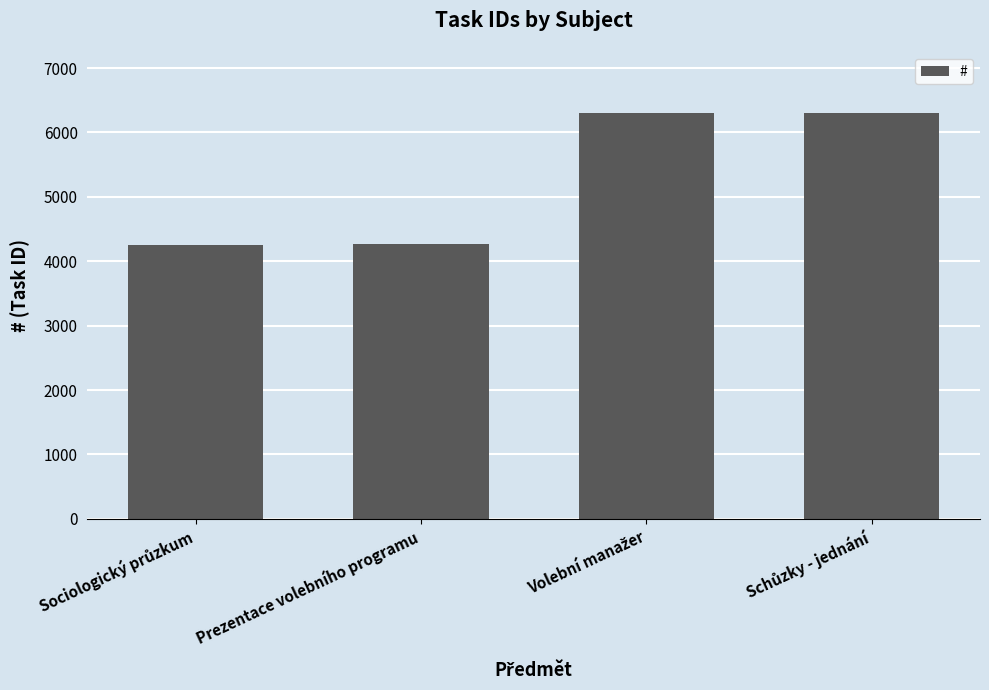

How many bars are there in total?

4